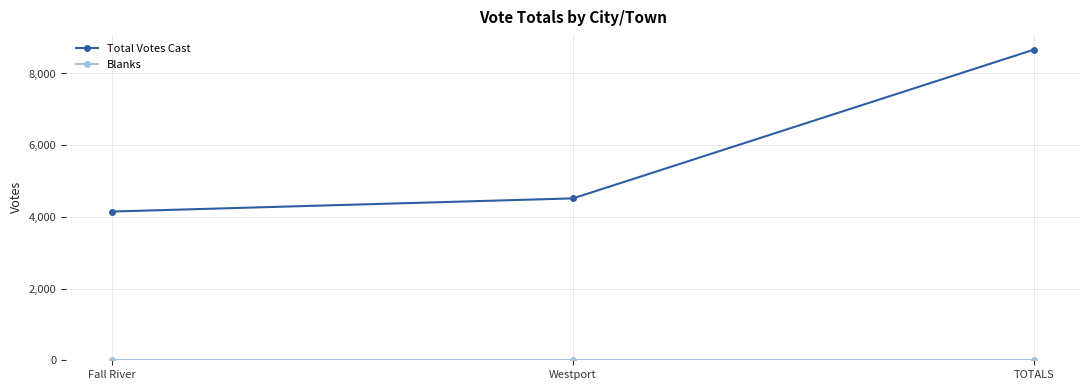

What is the difference between the highest and lowest values at Fall River?

4149